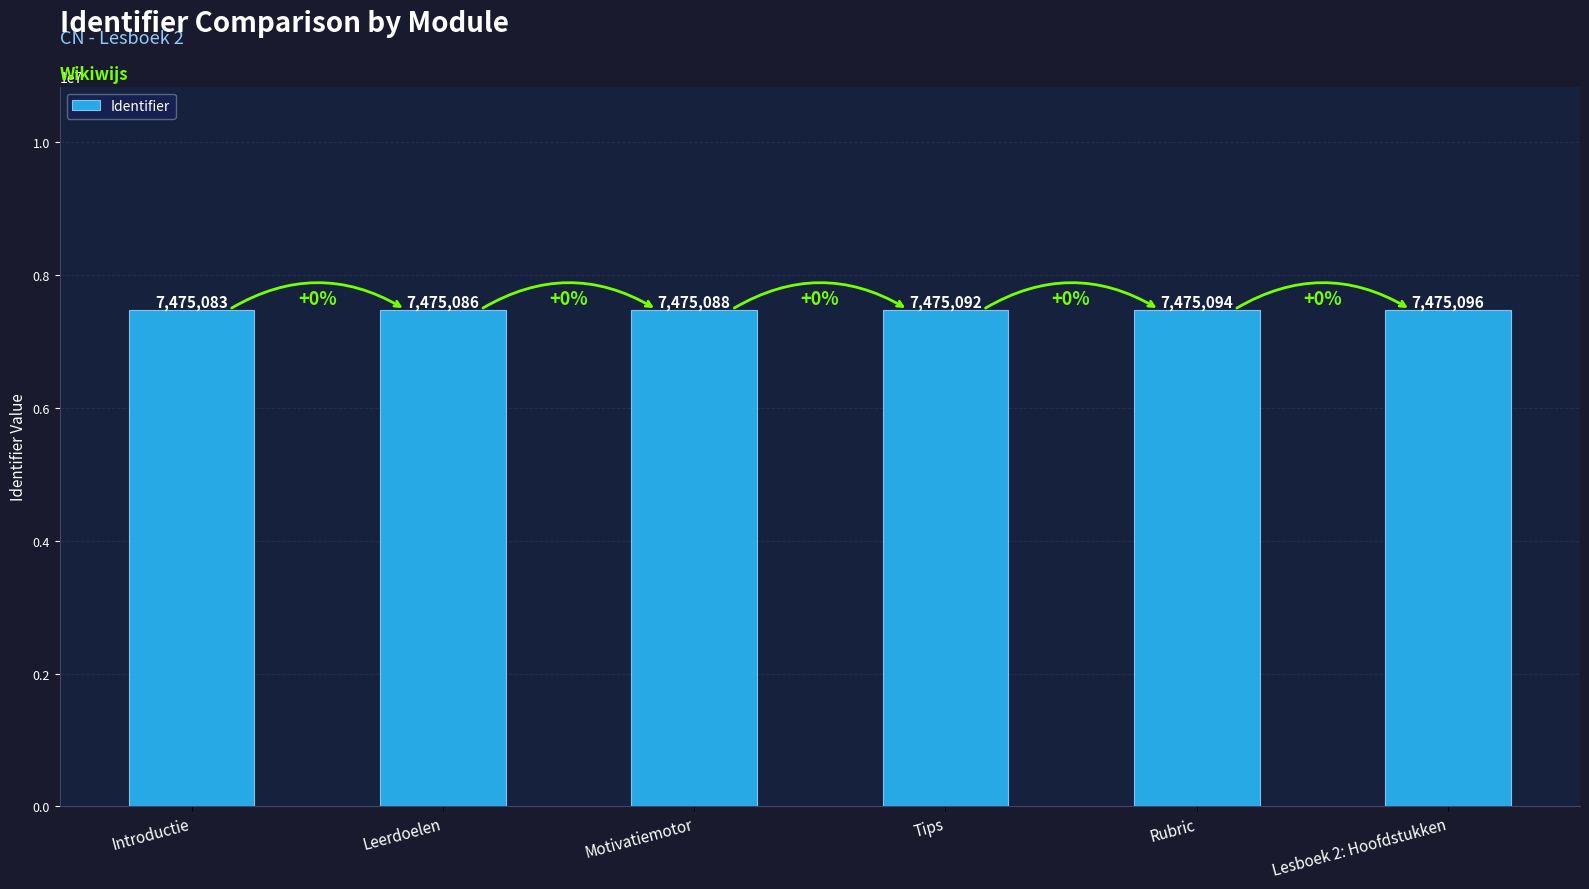

What is the approximate value at Leerdoelen, to the nearest 5?

7475085